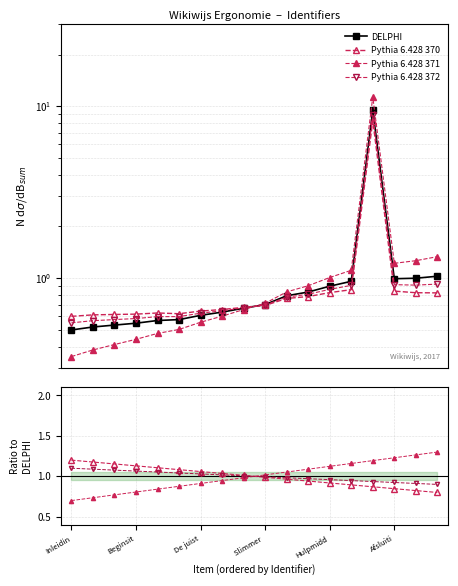

True or false: Pythia 6.428 371 and Pythia 6.428 370 cross at least once.

True